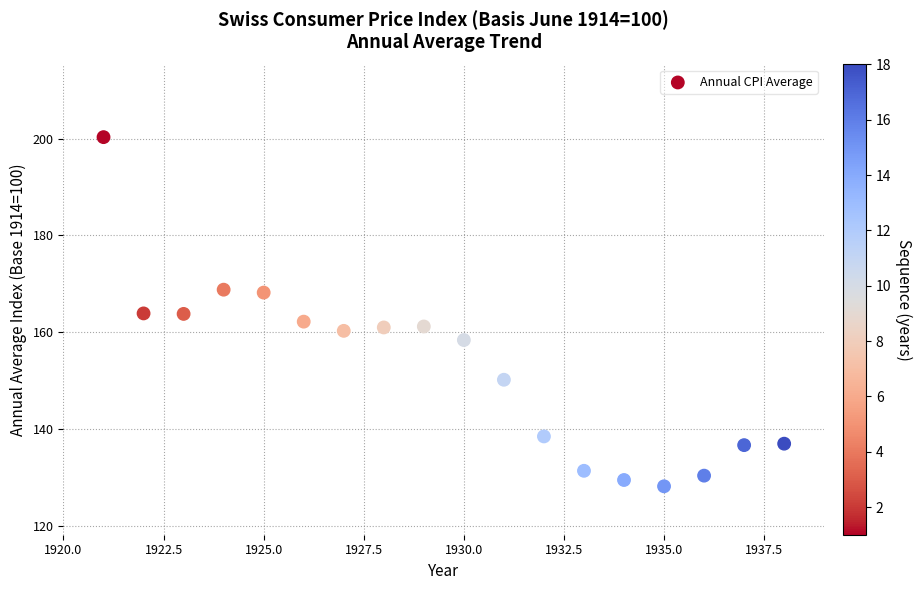

What is the range of X values (max minus min)?

17.0